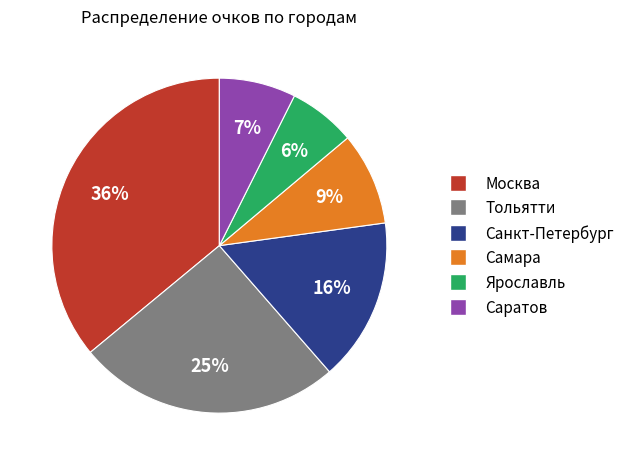

To the nearest percent, what portion does Самара represent?

9%